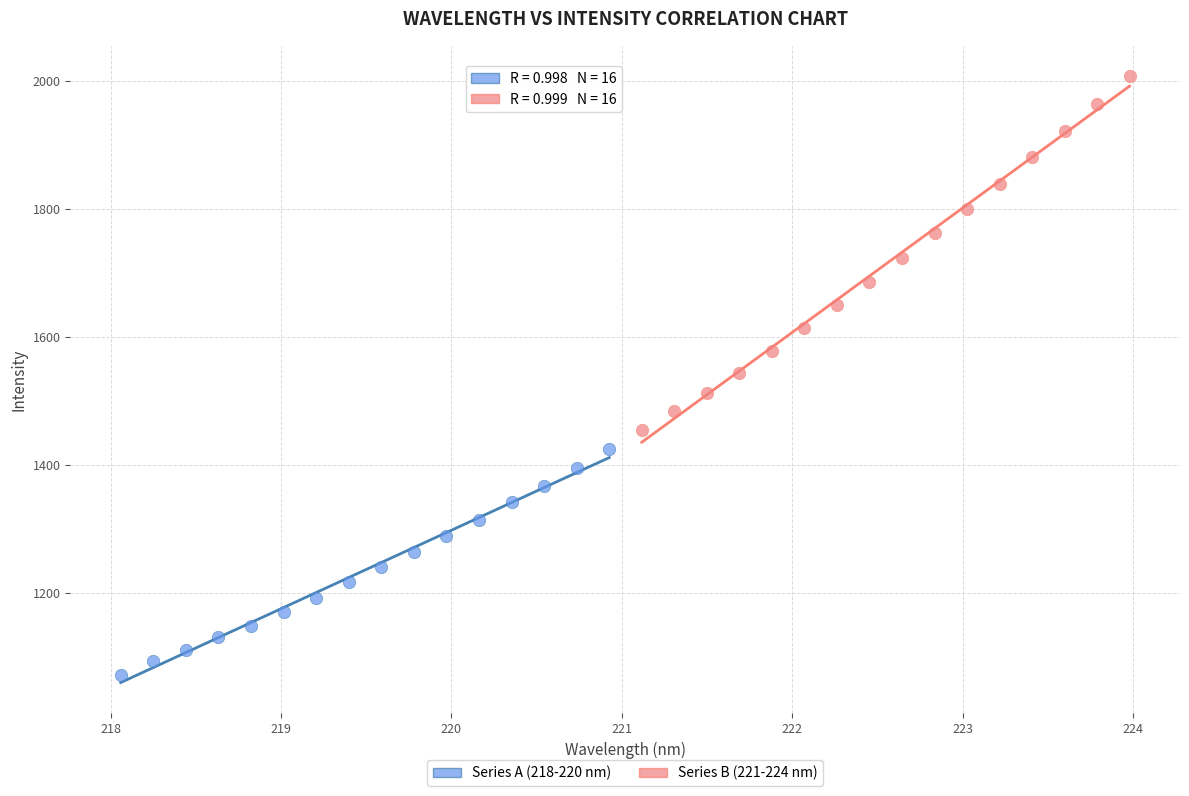

Which series contains the lowest Y value?

Series A (218-220 nm)